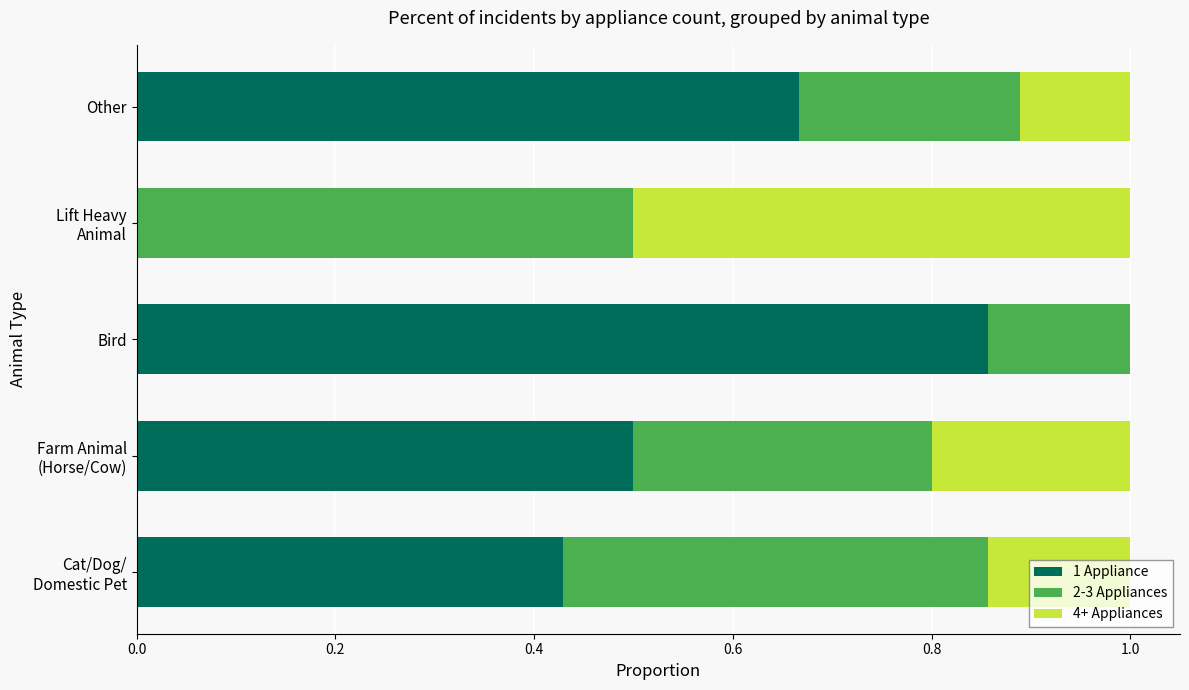

What is the sum of all 1 Appliance values?

2.5